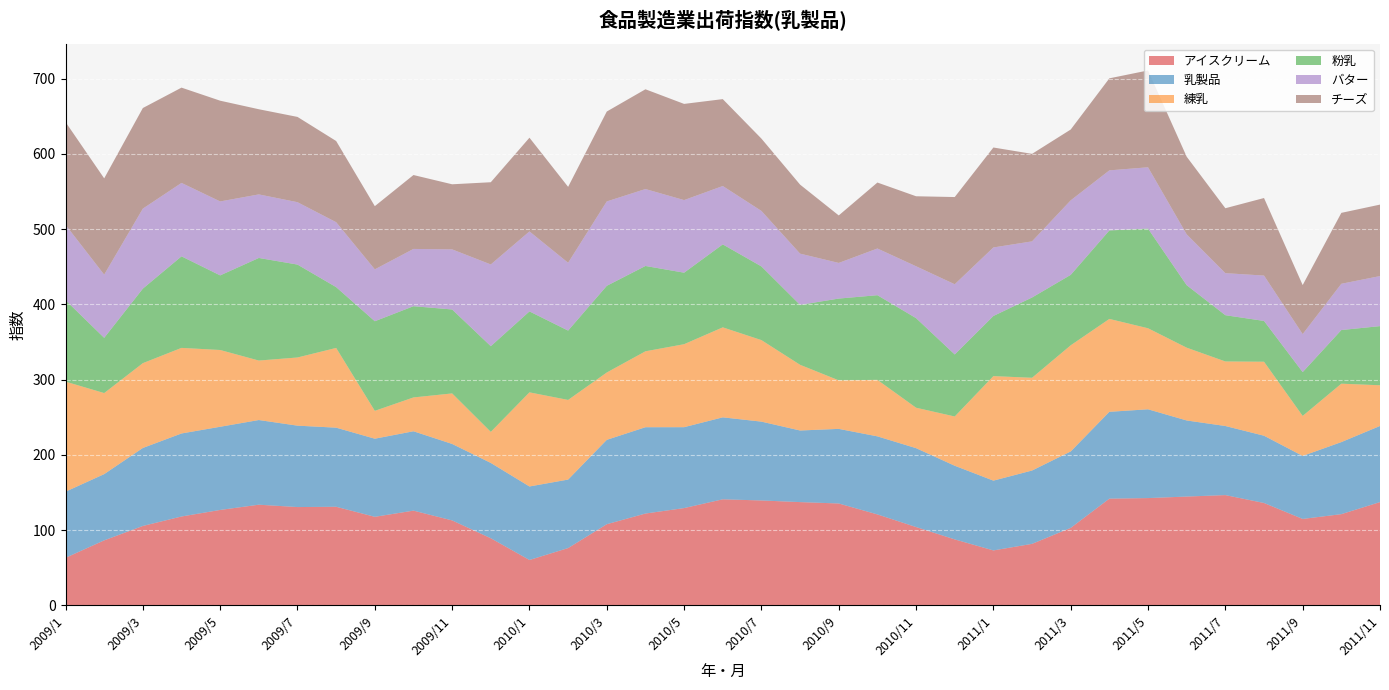

Reading right to left, list all the values displayed in this chart.

アイスクリーム: 2011/11=137.3	2011/10=121.2	2011/9=114.9	2011/8=136.1	2011/7=146.6	2011/6=144.6	2011/5=142.6	2011/4=141.8	2011/3=103.0	2011/2=81.8	2011/1=73.0	2010/12=87.7	2010/11=104.1	2010/10=120.9	2010/9=135.4	2010/8=137.2	2010/7=139.4	2010/6=141.0	2010/5=129.3	2010/4=122.0	2010/3=107.9	2010/2=76.2	2010/1=60.3	2009/12=89.2	2009/11=112.9	2009/10=125.9	2009/9=117.7	2009/8=131.1	2009/7=130.6	2009/6=133.8	2009/5=126.8	2009/4=118.1	2009/3=105.5	2009/2=86.4	2009/1=63.2
乳製品: 2011/11=101.2	2011/10=95.8	2011/9=83.7	2011/8=89.4	2011/7=91.8	2011/6=101.1	2011/5=118.0	2011/4=115.4	2011/3=101.6	2011/2=97.5	2011/1=92.8	2010/12=97.9	2010/11=104.8	2010/10=103.7	2010/9=99.1	2010/8=95.2	2010/7=104.8	2010/6=108.9	2010/5=107.5	2010/4=114.7	2010/3=112.1	2010/2=91.0	2010/1=97.7	2009/12=100.1	2009/11=101.6	2009/10=105.5	2009/9=103.8	2009/8=105.1	2009/7=108.2	2009/6=112.5	2009/5=110.5	2009/4=110.3	2009/3=103.7	2009/2=88.0	2009/1=87.9
練乳: 2011/11=54.1	2011/10=77.6	2011/9=53.2	2011/8=98.3	2011/7=85.8	2011/6=96.7	2011/5=107.7	2011/4=123.4	2011/3=141.1	2011/2=123.2	2011/1=138.9	2010/12=65.5	2010/11=53.7	2010/10=75.1	2010/9=64.5	2010/8=87.3	2010/7=108.3	2010/6=119.6	2010/5=110.3	2010/4=100.9	2010/3=89.5	2010/2=105.8	2010/1=125.1	2009/12=41.3	2009/11=67.1	2009/10=45.0	2009/9=37.0	2009/8=106.0	2009/7=90.6	2009/6=79.0	2009/5=102.0	2009/4=113.7	2009/3=112.7	2009/2=107.7	2009/1=146.3
粉乳: 2011/11=78.6	2011/10=71.3	2011/9=58.2	2011/8=54.2	2011/7=61.5	2011/6=83.1	2011/5=132.5	2011/4=117.6	2011/3=93.6	2011/2=106.7	2011/1=79.9	2010/12=82.5	2010/11=119.1	2010/10=112.5	2010/9=108.7	2010/8=79.7	2010/7=97.9	2010/6=110.3	2010/5=95.0	2010/4=113.4	2010/3=115.2	2010/2=92.2	2010/1=107.6	2009/12=113.9	2009/11=111.6	2009/10=121.2	2009/9=119.1	2009/8=80.8	2009/7=123.5	2009/6=136.3	2009/5=99.1	2009/4=121.7	2009/3=99.0	2009/2=73.4	2009/1=108.2
バター: 2011/11=66.5	2011/10=61.5	2011/9=50.5	2011/8=60.3	2011/7=55.9	2011/6=67.5	2011/5=81.5	2011/4=79.8	2011/3=99.0	2011/2=74.6	2011/1=91.1	2010/12=93.3	2010/11=68.9	2010/10=62.0	2010/9=47.3	2010/8=68.1	2010/7=73.7	2010/6=77.6	2010/5=96.5	2010/4=102.2	2010/3=112.1	2010/2=90.1	2010/1=106.3	2009/12=108.6	2009/11=79.8	2009/10=76.1	2009/9=68.9	2009/8=86.3	2009/7=82.9	2009/6=84.5	2009/5=98.3	2009/4=97.6	2009/3=106.3	2009/2=84.0	2009/1=100.2
チーズ: 2011/11=95.0	2011/10=94.3	2011/9=65.2	2011/8=103.0	2011/7=86.3	2011/6=103.2	2011/5=128.7	2011/4=122.3	2011/3=94.1	2011/2=116.3	2011/1=132.8	2010/12=115.9	2010/11=93.0	2010/10=87.7	2010/9=63.1	2010/8=91.7	2010/7=96.1	2010/6=115.5	2010/5=127.8	2010/4=132.6	2010/3=119.5	2010/2=100.9	2010/1=124.5	2009/12=109.3	2009/11=86.5	2009/10=98.2	2009/9=84.0	2009/8=107.9	2009/7=113.3	2009/6=113.2	2009/5=133.9	2009/4=126.6	2009/3=133.7	2009/2=127.9	2009/1=136.6